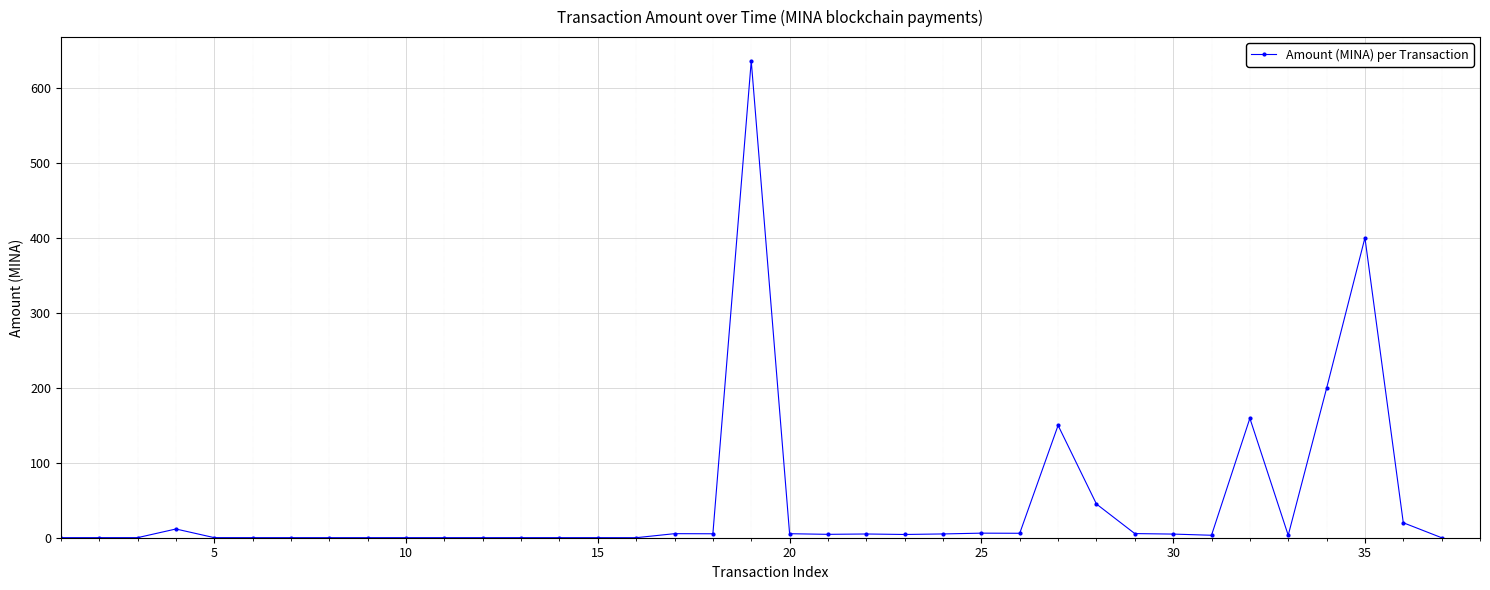

What is the sum of all values?

1687.9